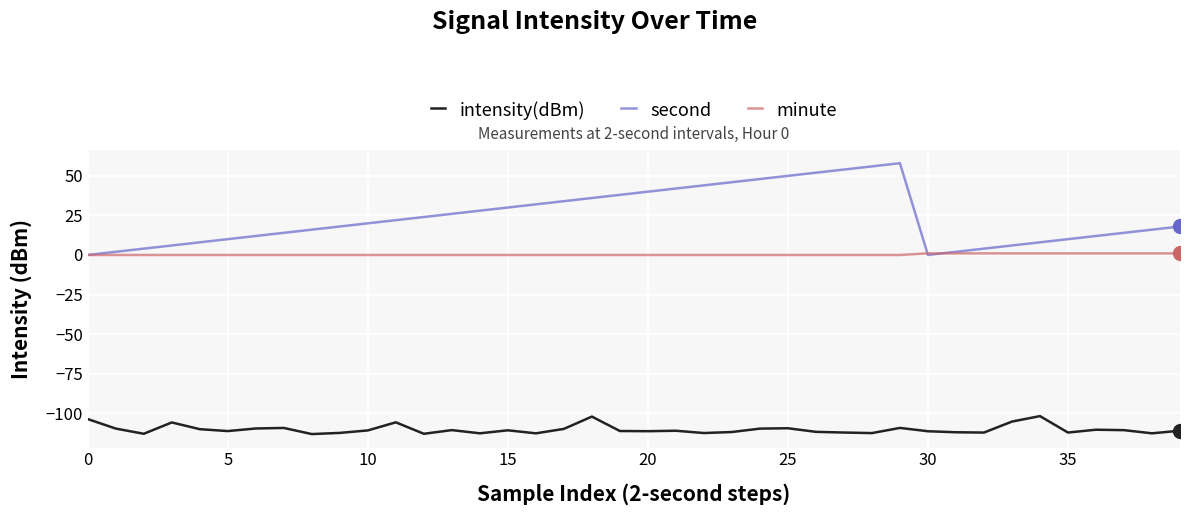

List the series in order of their overall mean, highest first.

second, minute, intensity(dBm)